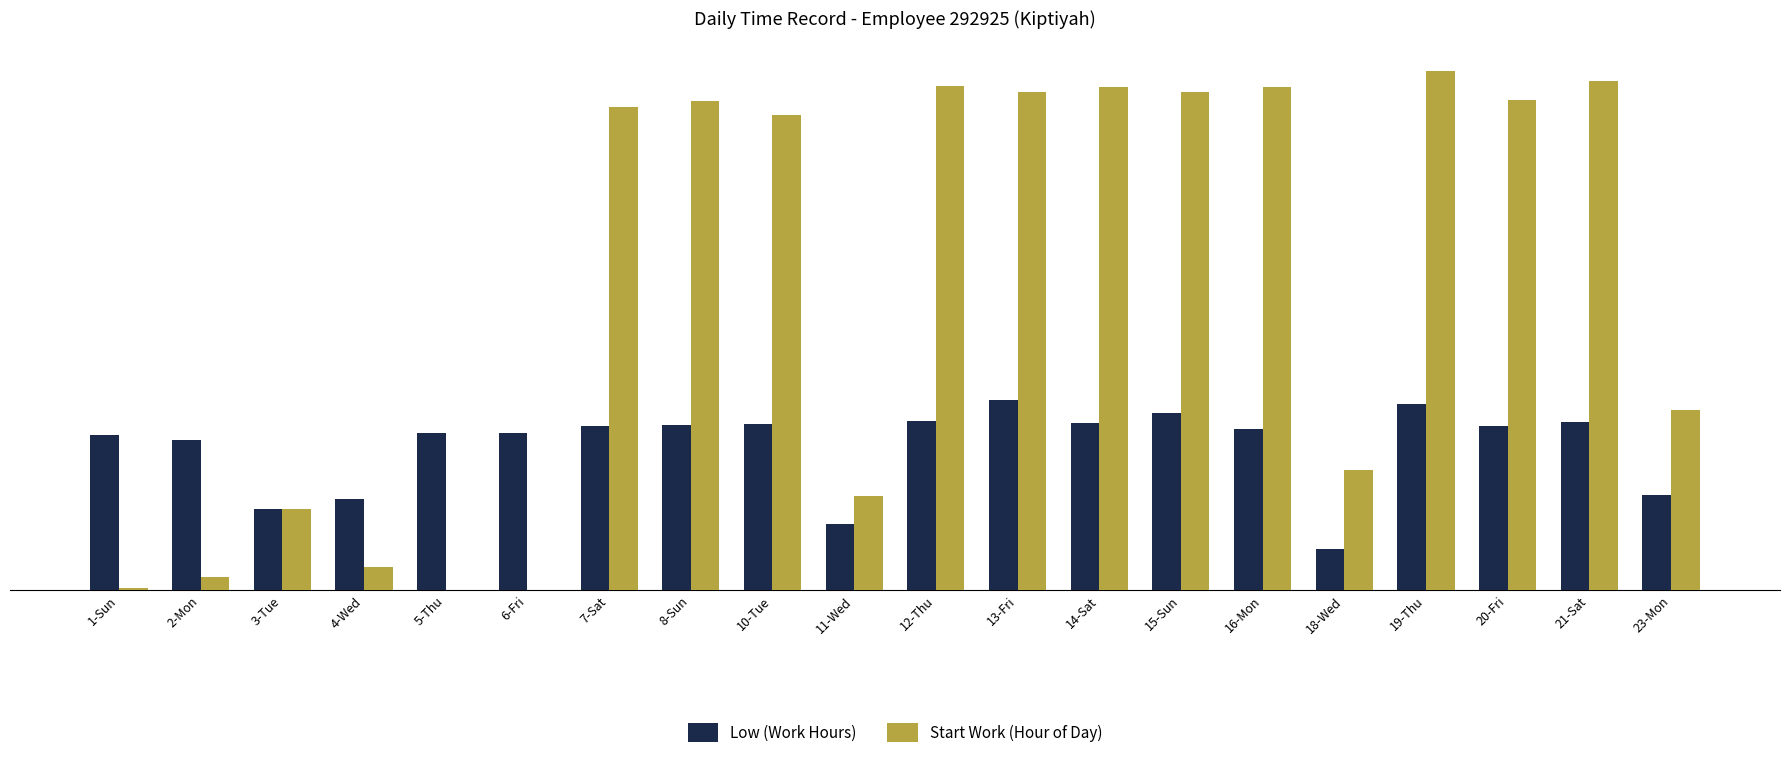

Where is Low (Work Hours) nearest to the value 5?

23-Mon